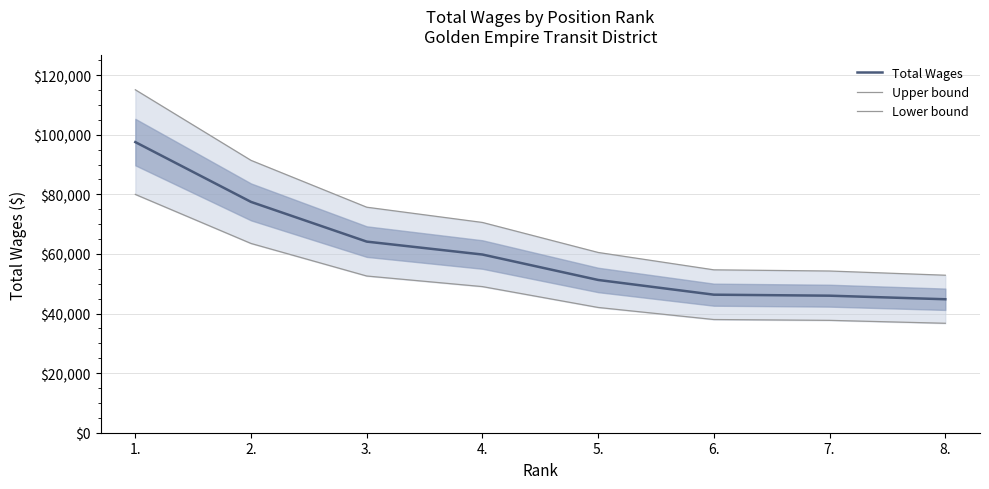

Which series has the widest spread of values?

Upper bound